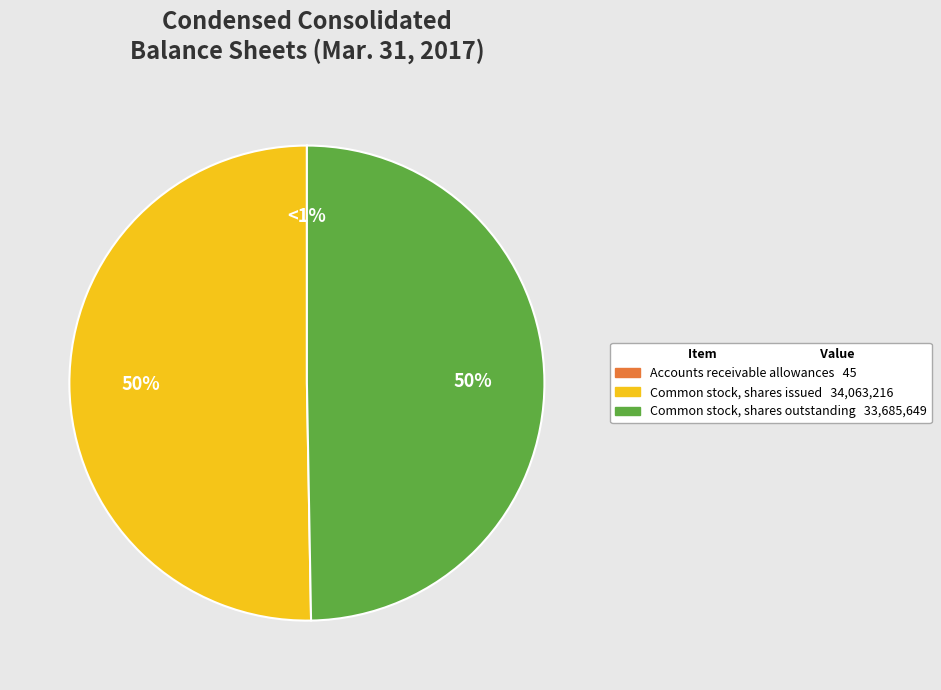

To the nearest percent, what is the difference between the Accounts receivable allowances and Common stock shares issued slice percentages?

50%